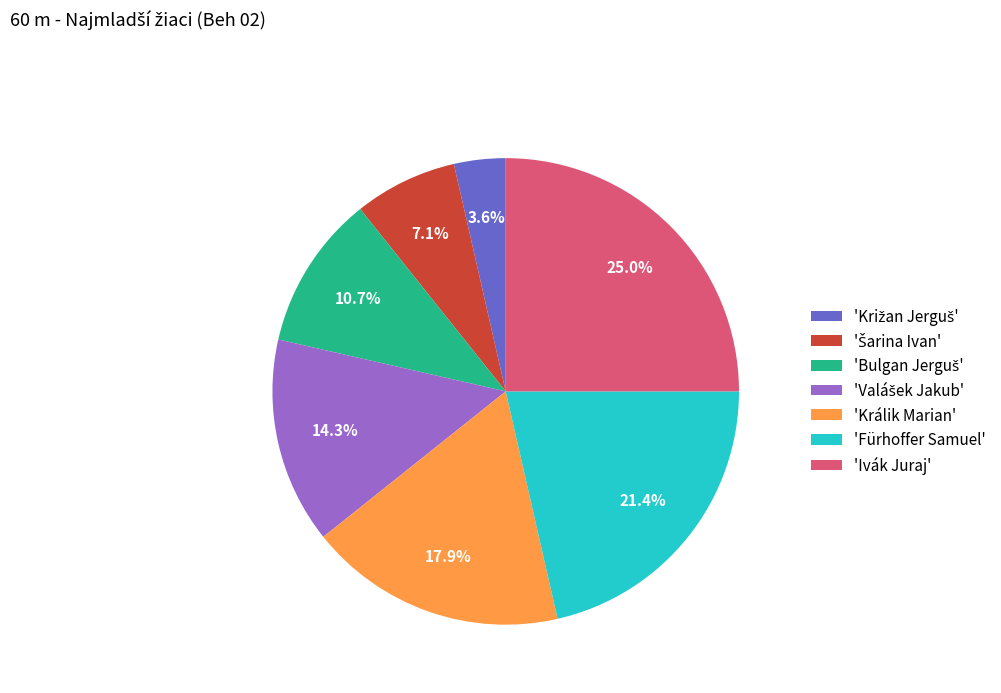

Combined, do 'Ivák Juraj' and 'Fürhoffer Samuel' account for over 50%?

No